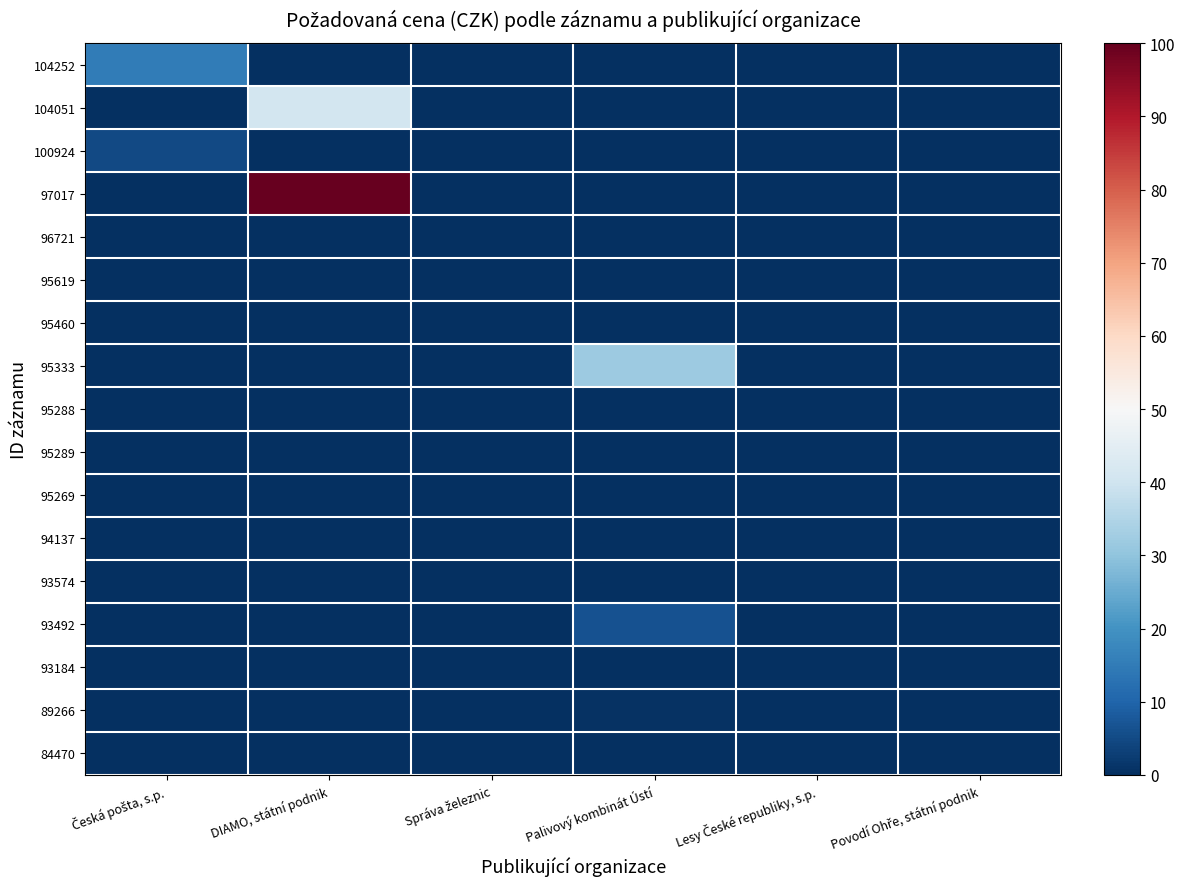

How many distinct data groups are displayed?

17